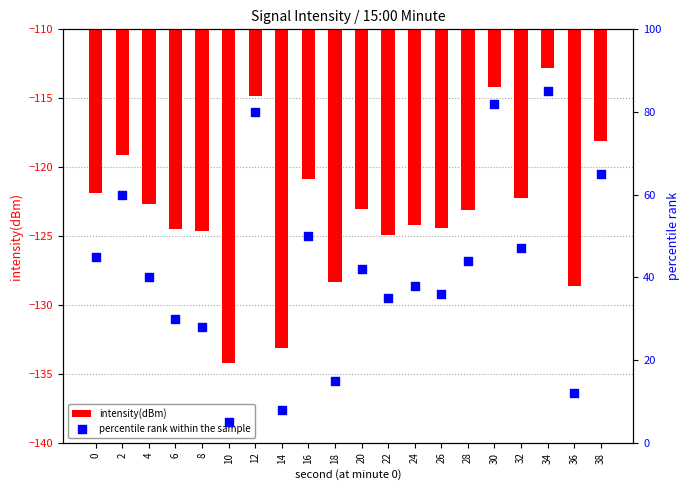

What are all the series names shown in the legend?

intensity(dBm), percentile rank within the sample